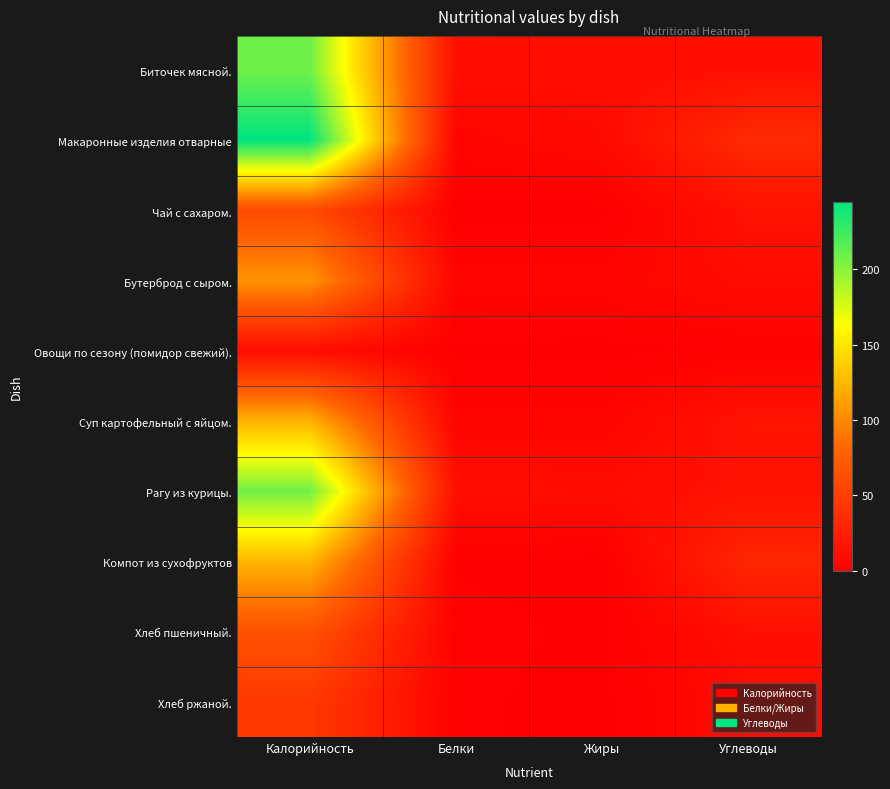

List the series in order of their peak value, lowest first.

Овощи по сезону (помидор свежий)., Хлеб ржаной., Чай с сахаром., Хлеб пшеничный., Бутерброд с сыром., Суп картофельный с яйцом., Компот из сухофруктов, Рагу из курицы., Биточек мясной., Макаронные изделия отварные